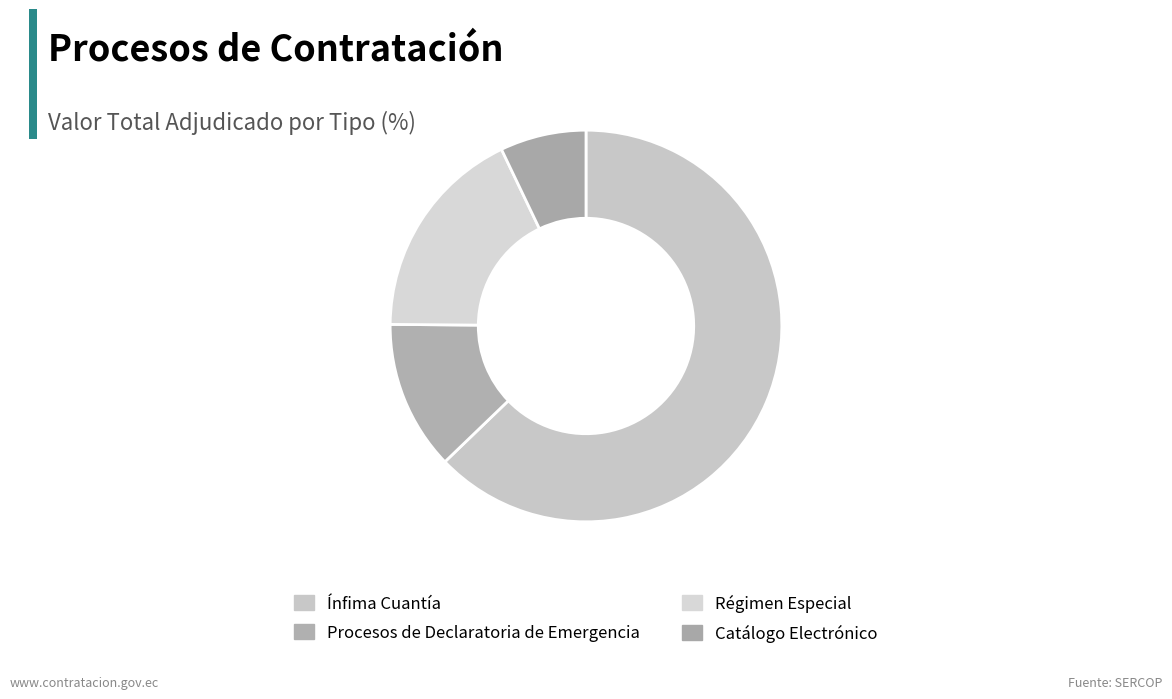

Approximately how many times larger is the value at Régimen Especial compared to Catálogo Electrónico?

2.5